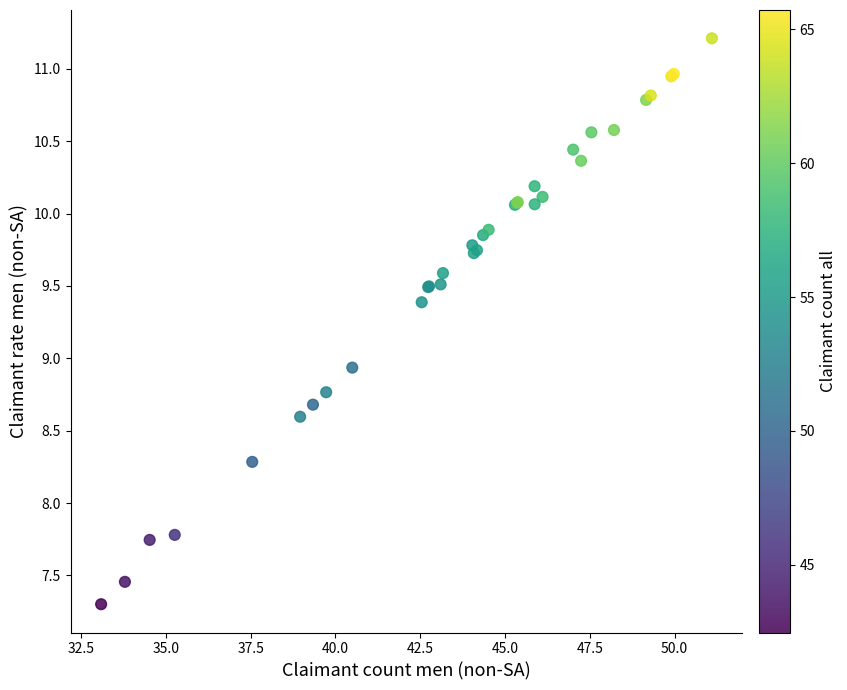

What Y value in the scatter plot is closest to 9?

8.9